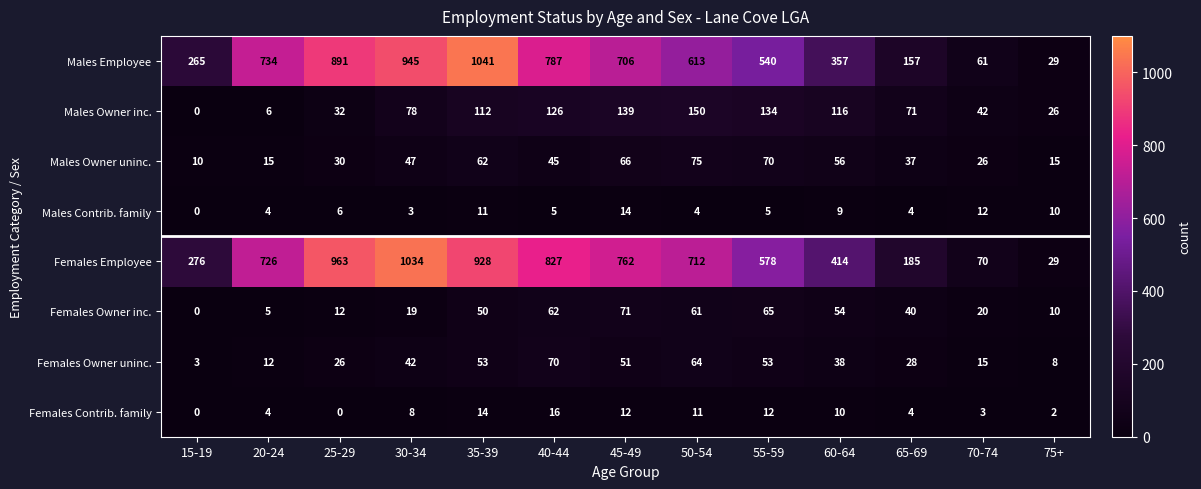

What is the difference between the maximum and minimum values in the Males Employee series?

1012